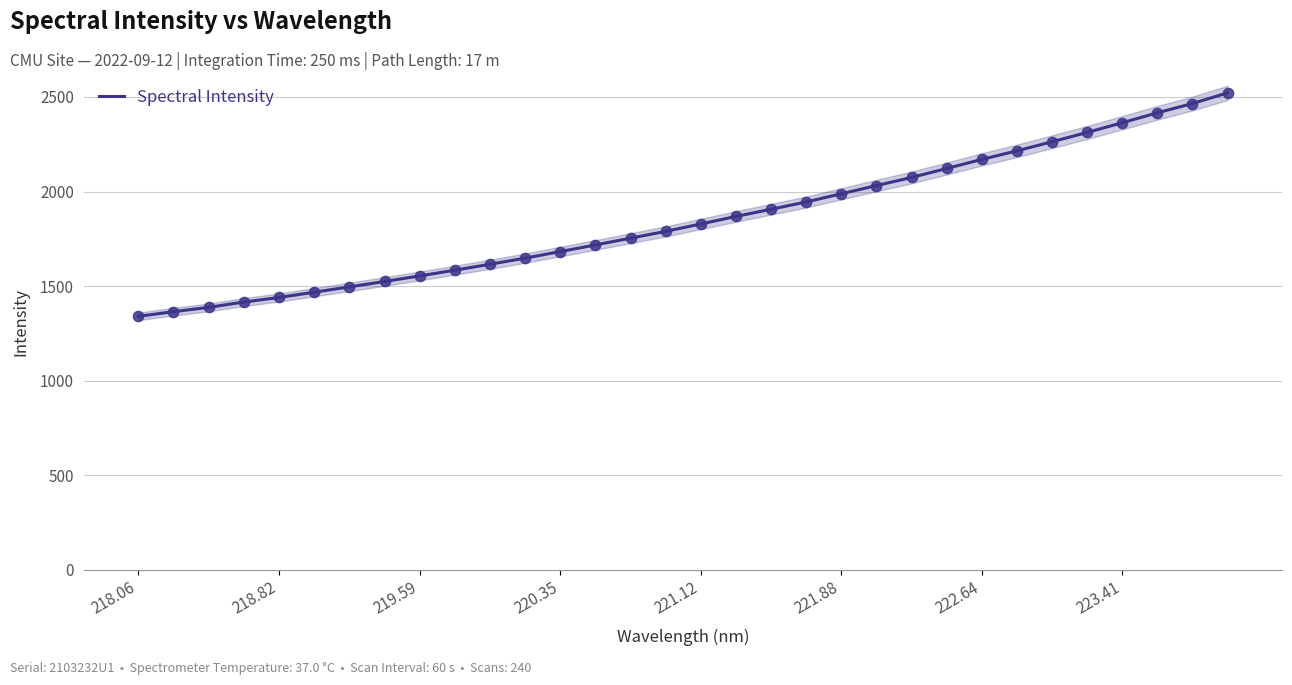

Is it true that Spectral Intensity equals 2363.9 at 223.41?

True